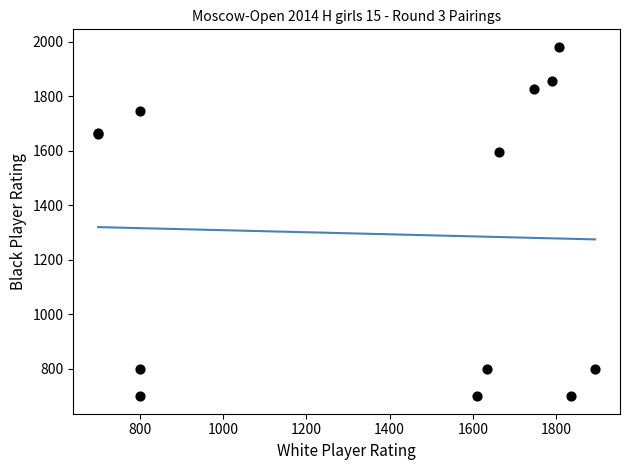

What Y value in the scatter plot is closest to 1340?

1595